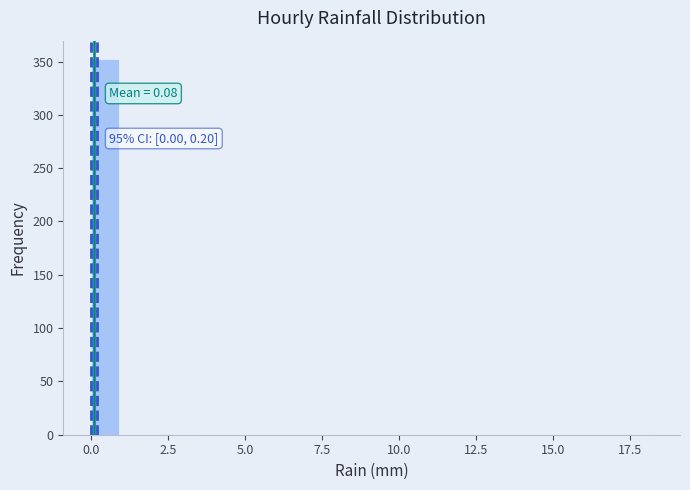

Around what value on the x-axis is the tallest bar? Give the approximate position of its centre, as read against the axis.

0.5